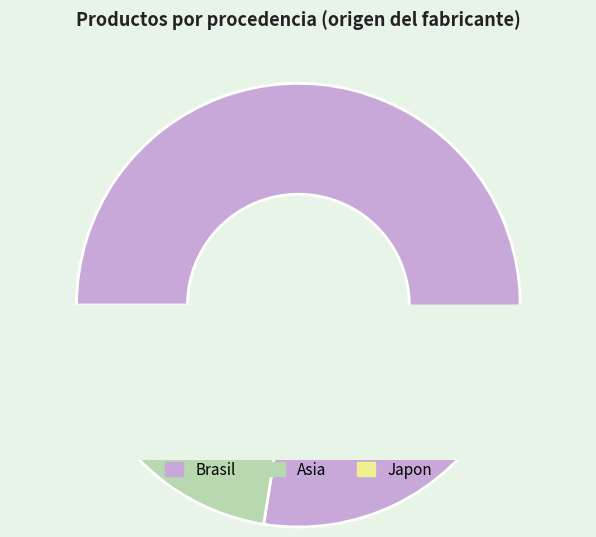

What percentage is the 12 slice, to the nearest percent?

1%